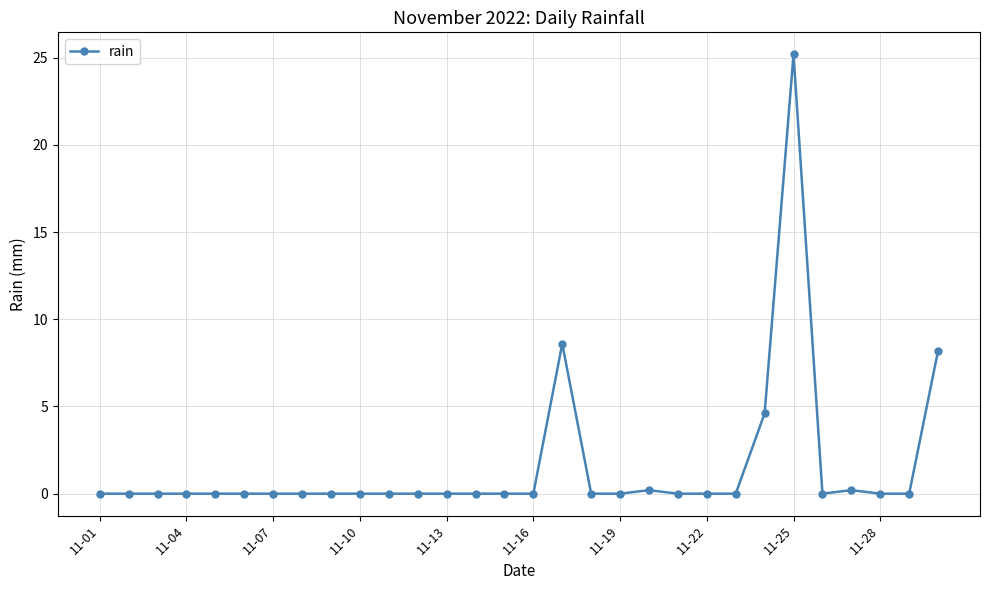

What is the sum of all values?

47.0